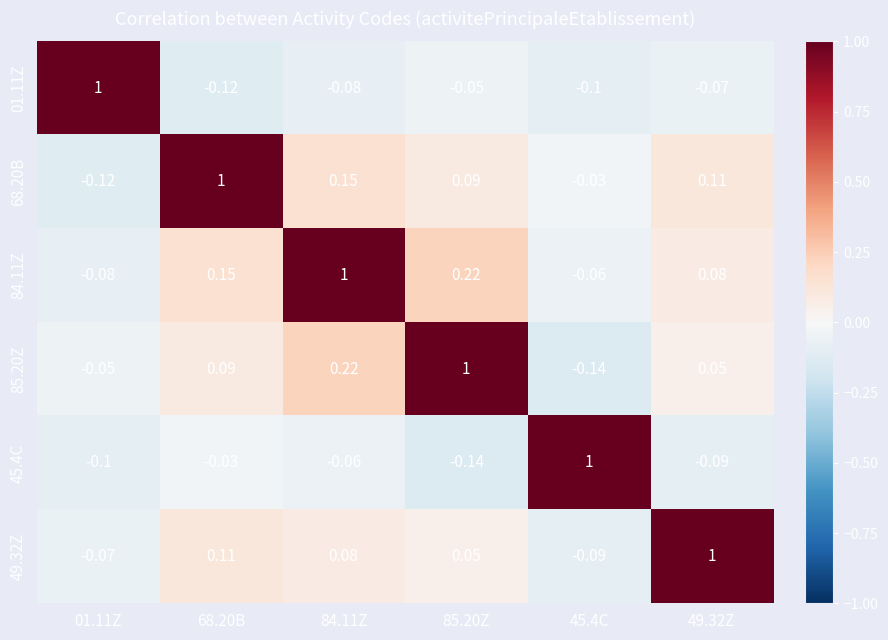

What is the maximum value shown in the chart?

1.0